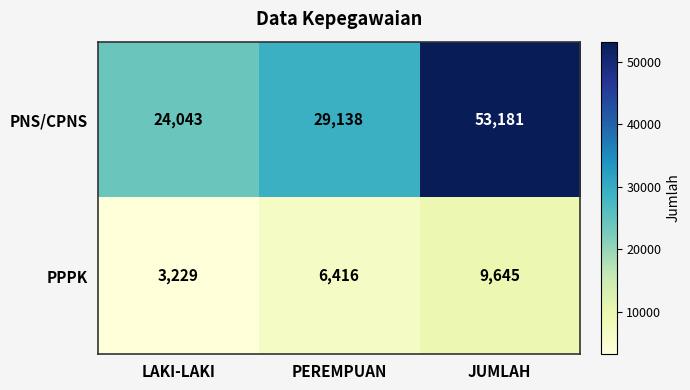

What is the difference between the maximum and minimum values in the PPPK series?

6416